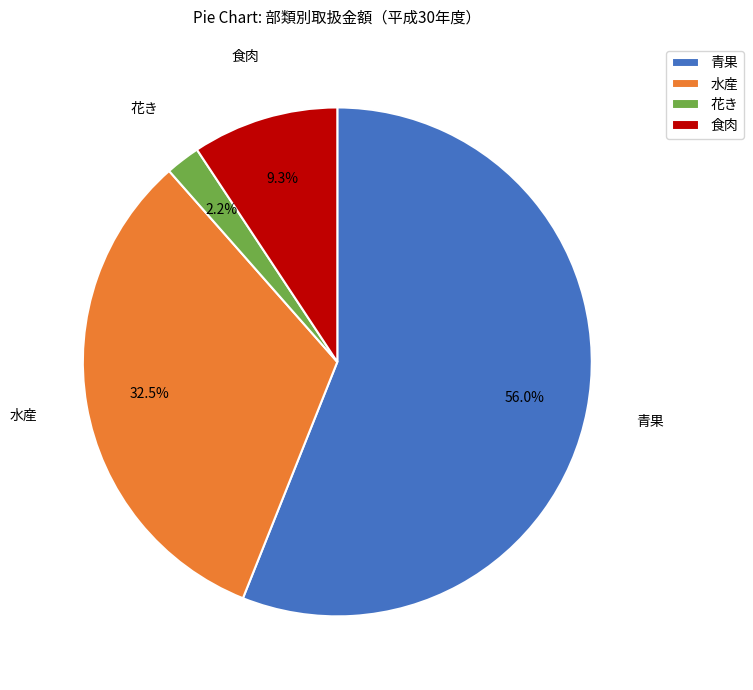

To the nearest percent, what is the difference between the 水産 and 食肉 slice percentages?

23%